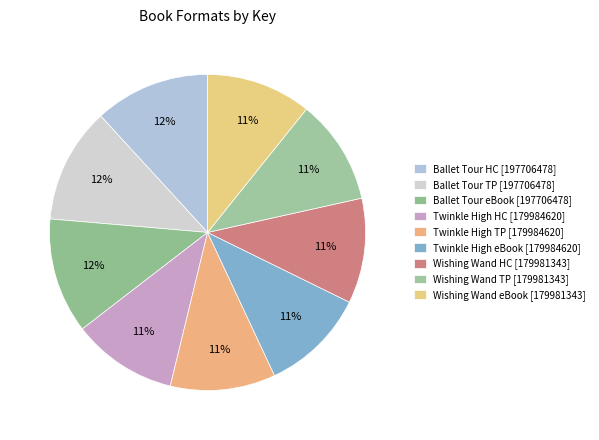

How many slices are in this pie chart?

9